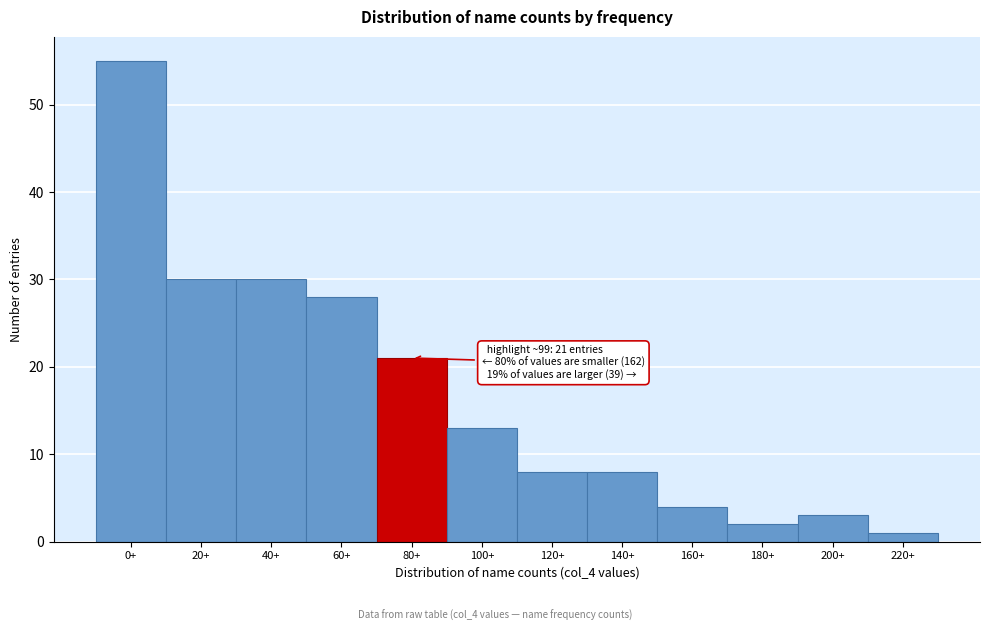

Reading right to left, list all the values displayed in this chart.

220+=1	200+=3	180+=2	160+=4	140+=8	120+=8	100+=13	80+=21	60+=28	40+=30	20+=30	0+=55